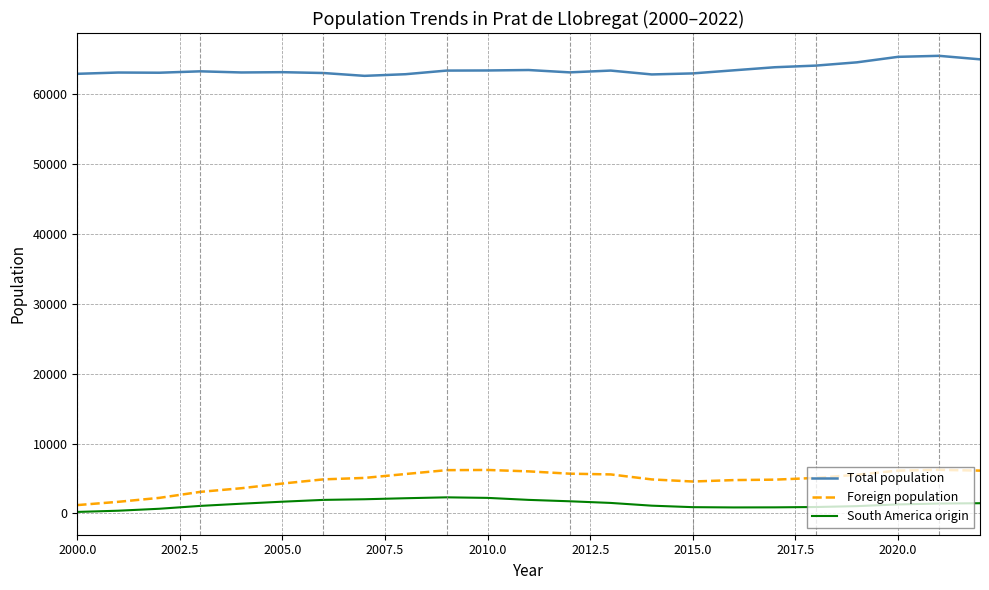

What is the greatest value displayed?

65532